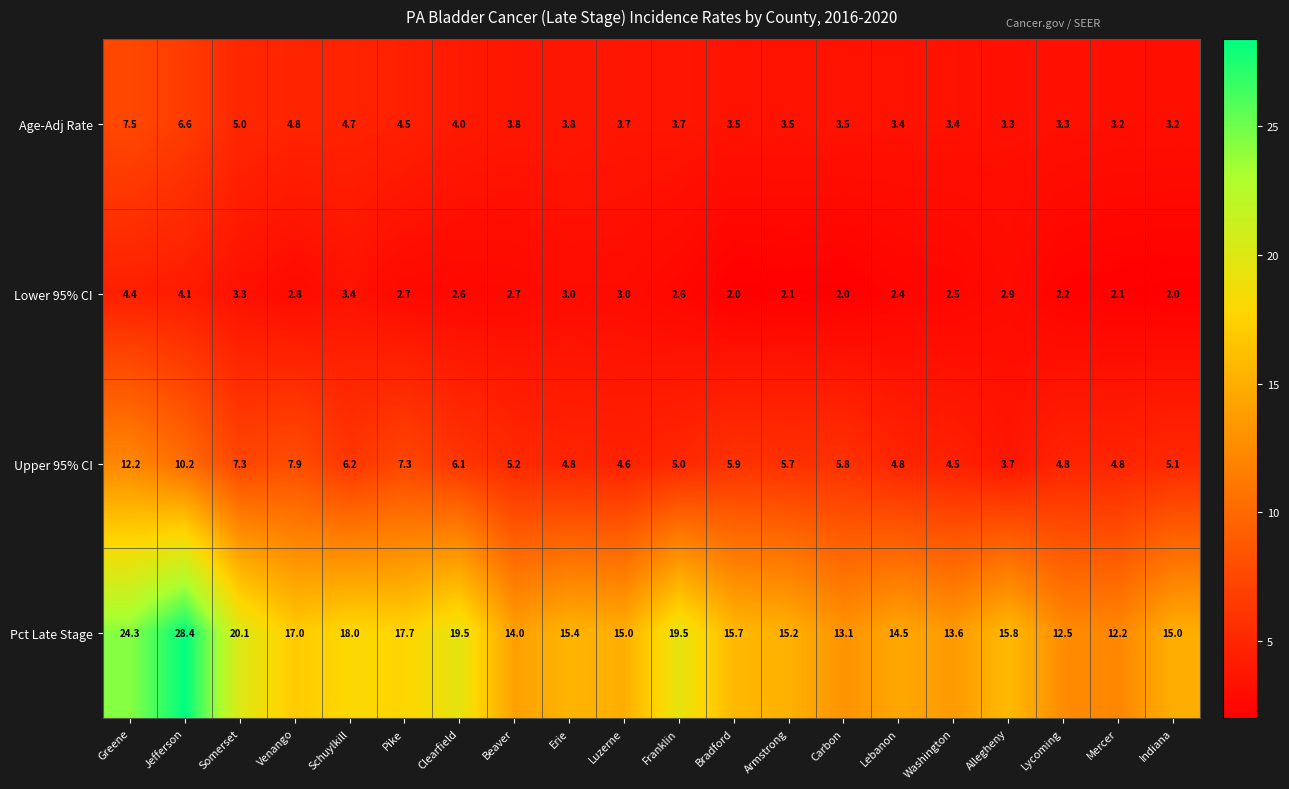

What is the approximate value of Upper 95% CI at Pike?

7.3